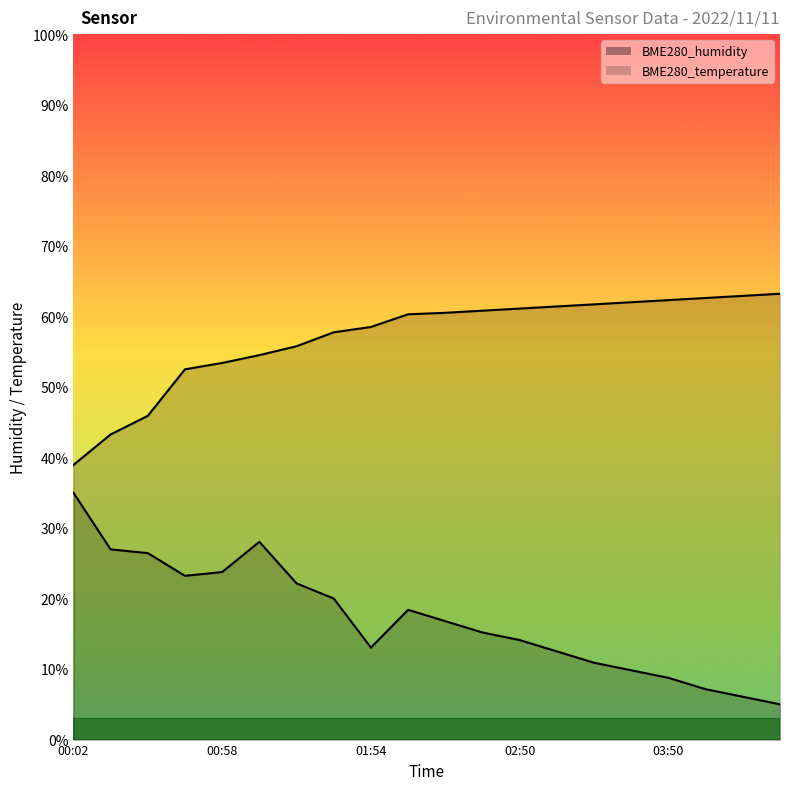

Which series has the largest range (max minus min)?

BME280_temperature